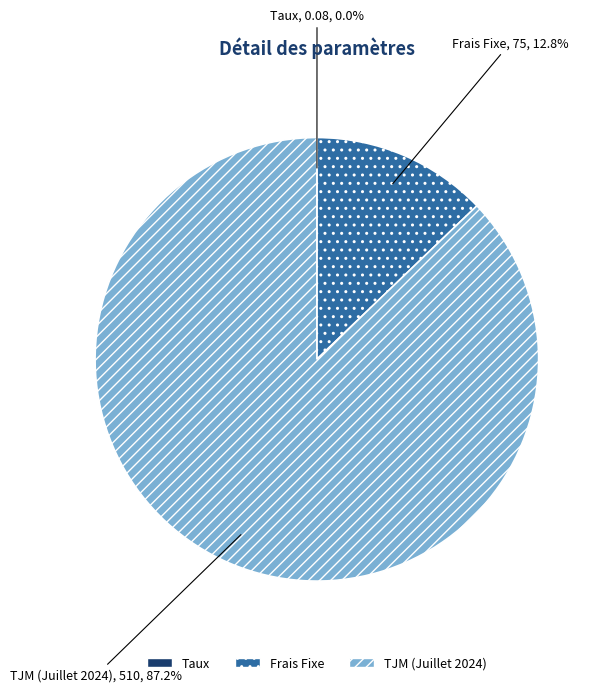

What is the largest slice in the pie chart?

TJM (Juillet 2024)